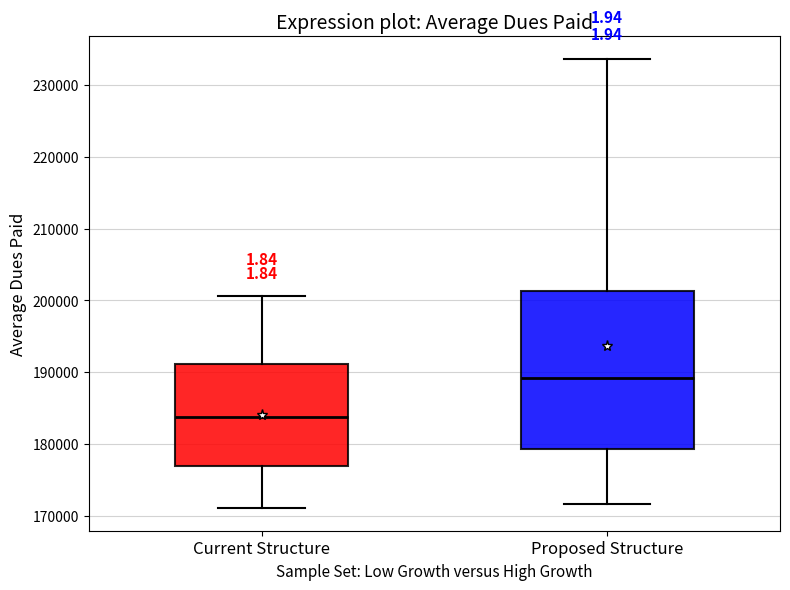

Reading left to right, transcribe this box plot: for each box, give where its median line is, the range the box spans, and where its two whiskers end, as read against the y-axis. The values are not printed on the chart, so give them approximately, as read against the axis.

Current Structure: median 184000, box 177000 to 191000, whiskers 171000 to 201000
Proposed Structure: median 189000, box 179000 to 201000, whiskers 172000 to 234000